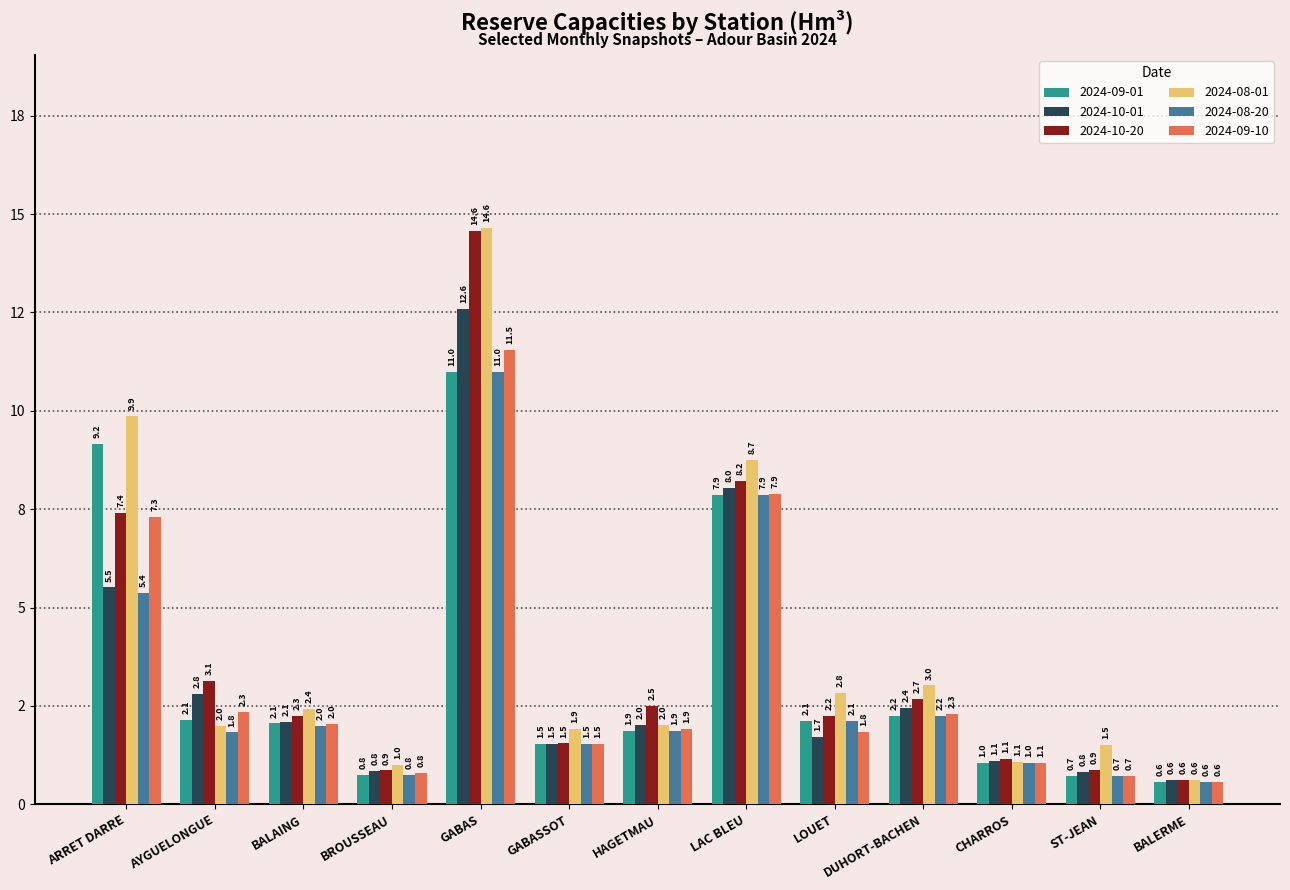

Which has a higher value, GABASSOT or CHARROS?

GABASSOT